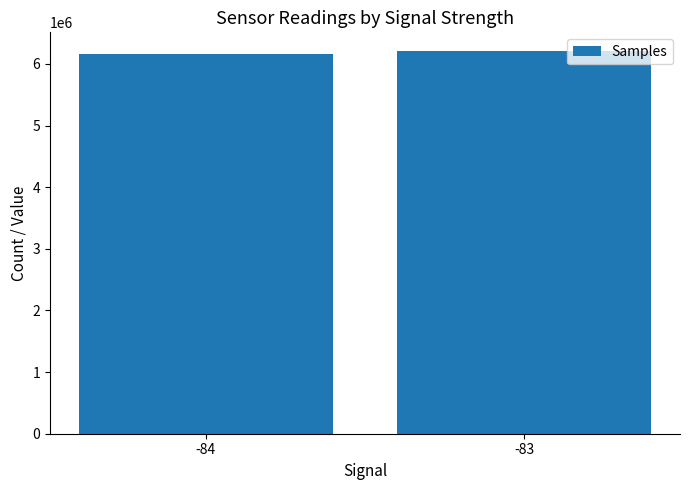

What is the value of the 2nd bar from the left?

6202069.5